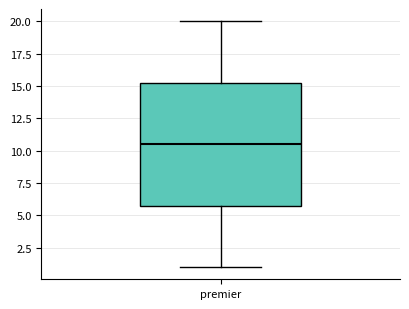

Transcribe this box plot: give where the median line is, the range the box spans, and where the two whiskers end, as read against the y-axis. The values are not printed on the chart, so give them approximately, as read against the axis.

median 10.5, box 6.0 to 15.5, whiskers 1.0 to 20.0